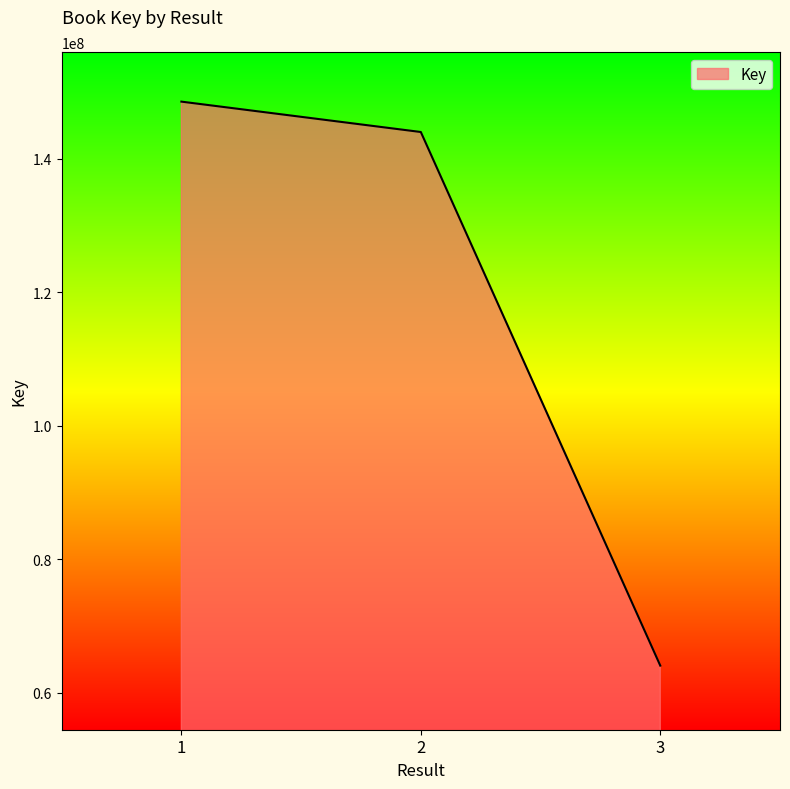

What is the difference between the maximum and minimum values?

84528175